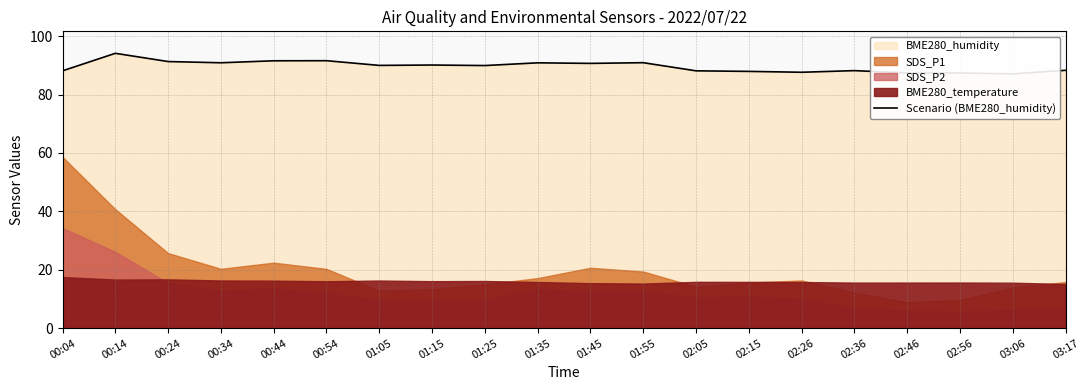

Rank the categories by value from highest to lowest.

00:14, 00:54, 00:44, 00:24, 01:55, 00:34, 01:35, 01:45, 01:15, 01:05, 01:25, 03:17, 02:36, 00:04, 02:05, 02:15, 02:26, 02:46, 02:56, 03:06